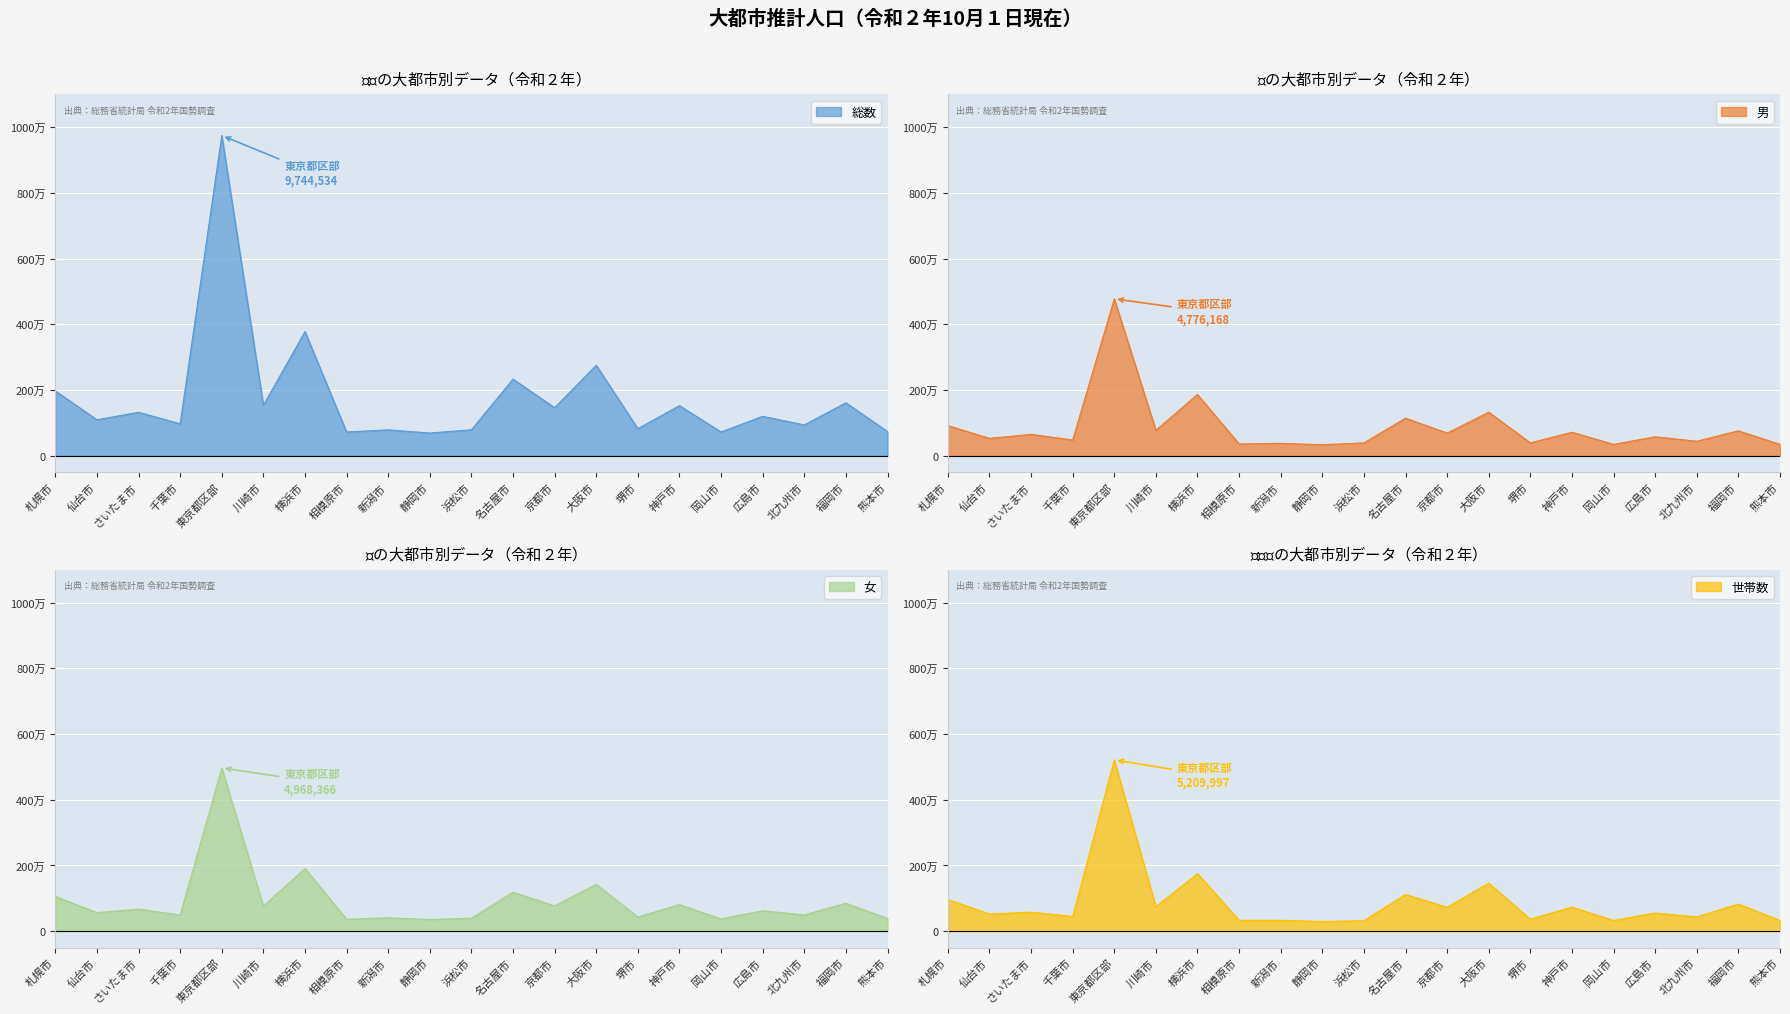

Reading left to right, list all the values displayed in this chart.

総数: 札幌市=1975065	仙台市=1097196	さいたま市=1324591	千葉市=975210	東京都区部=9744534	川崎市=1539081	横浜市=3778318	相模原市=725302	新潟市=789715	静岡市=693759	浜松市=791155	名古屋市=2333406	京都市=1464890	大阪市=2754742	堺市=826447	神戸市=1527022	岡山市=725108	広島市=1201281	北九州市=939622	福岡市=1613361	熊本市=738744
男: 札幌市=918738	仙台市=531722	さいたま市=652965	千葉市=481154	東京都区部=4776168	川崎市=775849	横浜市=1865940	相模原市=361815	新潟市=379788	静岡市=337888	浜松市=393046	名古屋市=1146556	京都市=692310	大阪市=1327024	堺市=393880	神戸市=717052	岡山市=348694	広島市=579466	北九州市=443258	福岡市=760972	熊本市=349086
女: 札幌市=1056327	仙台市=565474	さいたま市=671626	千葉市=494056	東京都区部=4968366	川崎市=763232	横浜市=1912378	相模原市=363487	新潟市=409927	静岡市=355871	浜松市=398109	名古屋市=1186850	京都市=772580	大阪市=1427718	堺市=432567	神戸市=809970	岡山市=376414	広島市=621815	北九州市=496364	福岡市=852389	熊本市=389658
世帯数: 札幌市=966009	仙台市=523620	さいたま市=580658	千葉市=446695	東京都区部=5209997	川崎市=746866	横浜市=1753389	相模原市=332069	新潟市=331076	静岡市=296778	浜松市=319900	名古屋市=1117930	京都市=727566	大阪市=1465136	堺市=366110	神戸市=734314	岡山市=325945	広島市=553993	北九州市=435350	福岡市=827083	熊本市=326737